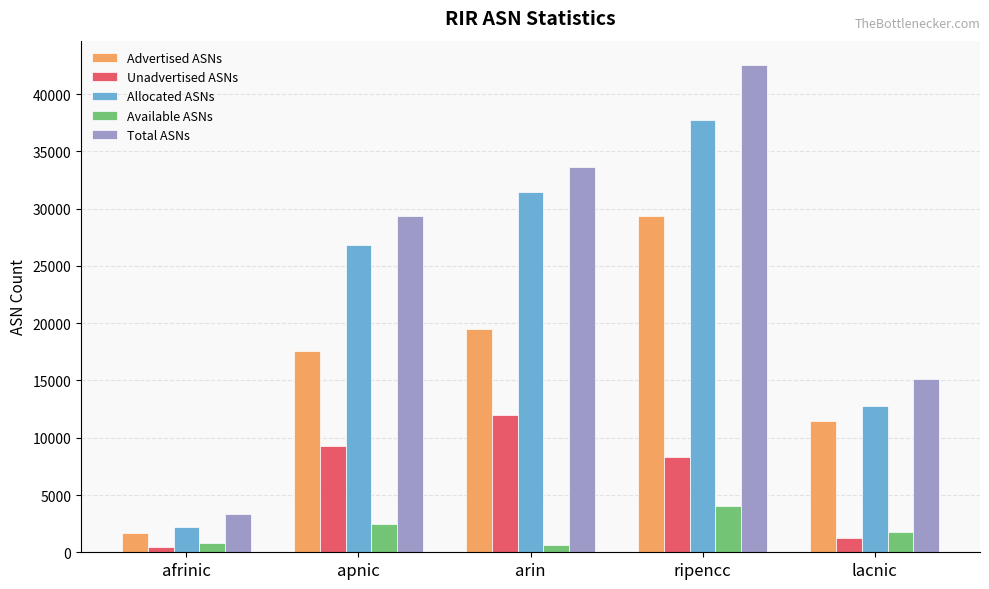

Rank the series at arin from highest to lowest value.

Total ASNs, Allocated ASNs, Advertised ASNs, Unadvertised ASNs, Available ASNs